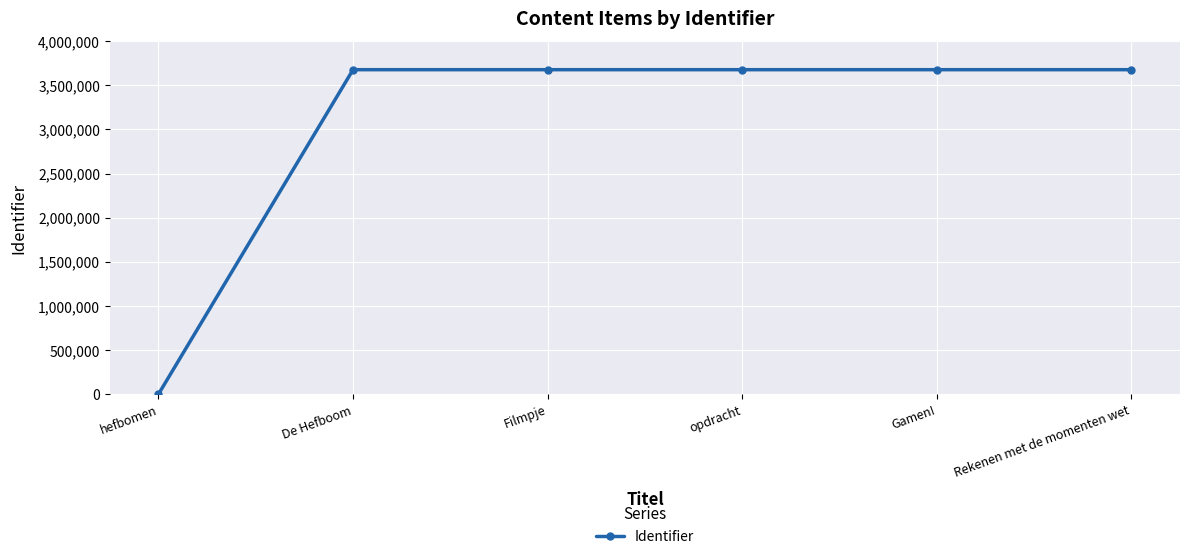

What is the greatest value displayed?

3677099